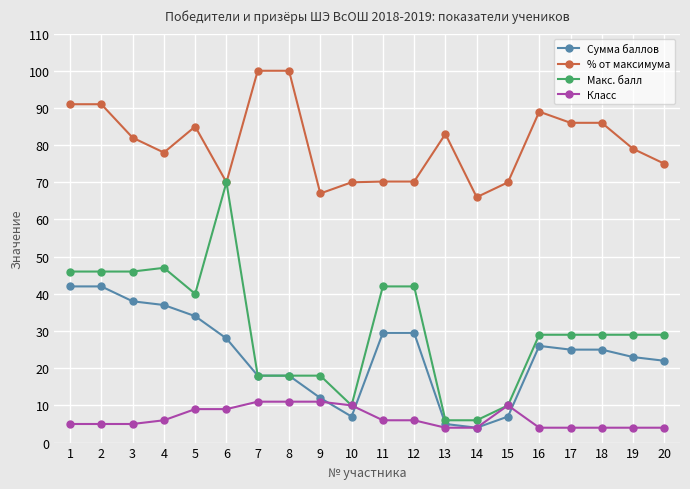

Which series has the largest total across all categories?

% от максимума